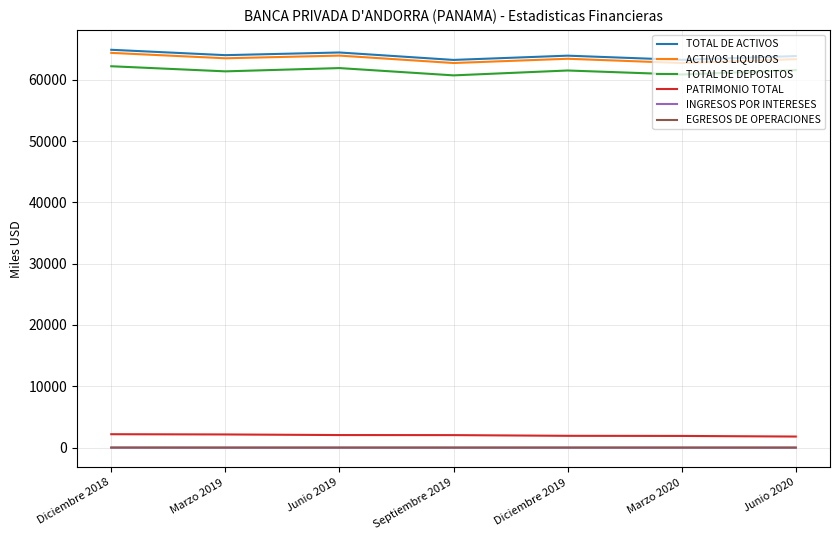

True or false: TOTAL DE DEPOSITOS and TOTAL DE ACTIVOS cross at least once.

False